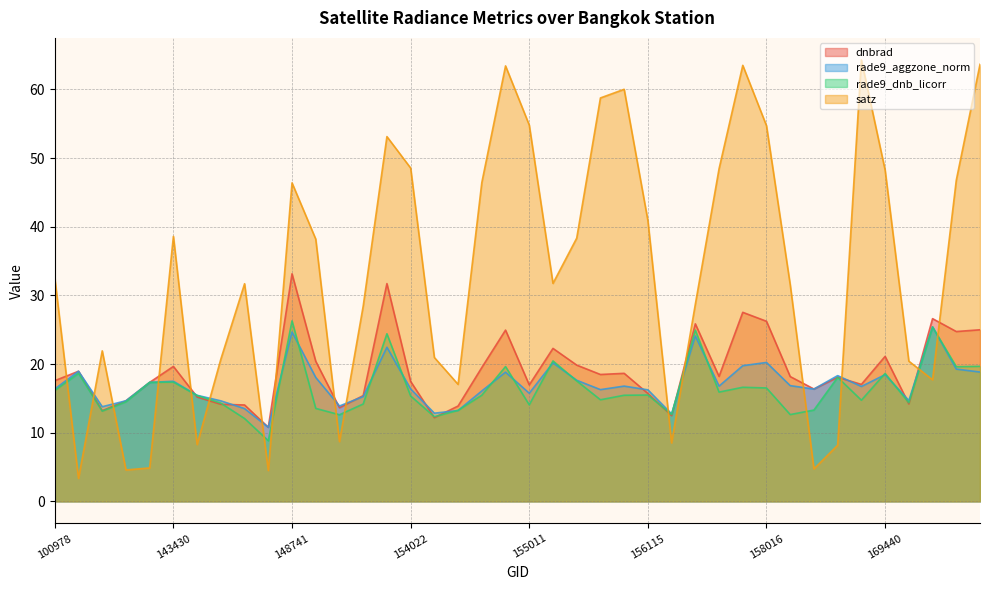

True or false: rade9_aggzone_norm and rade9_dnb_licorr intersect in this chart.

True